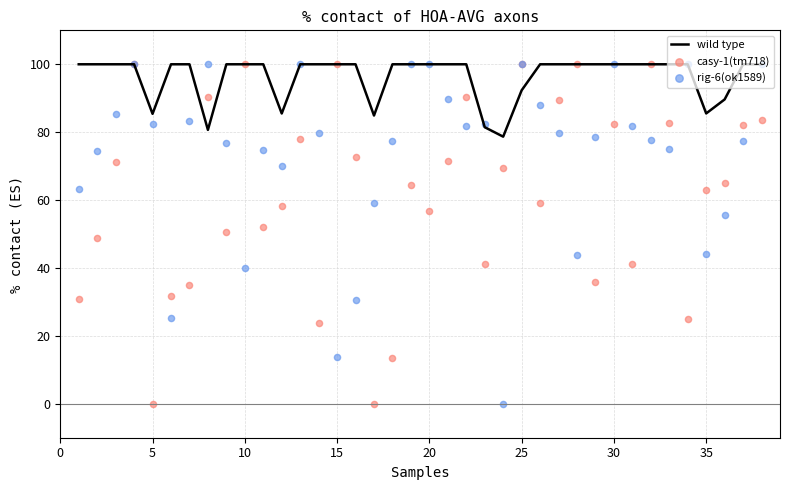

Which series contains the highest Y value?

wild type